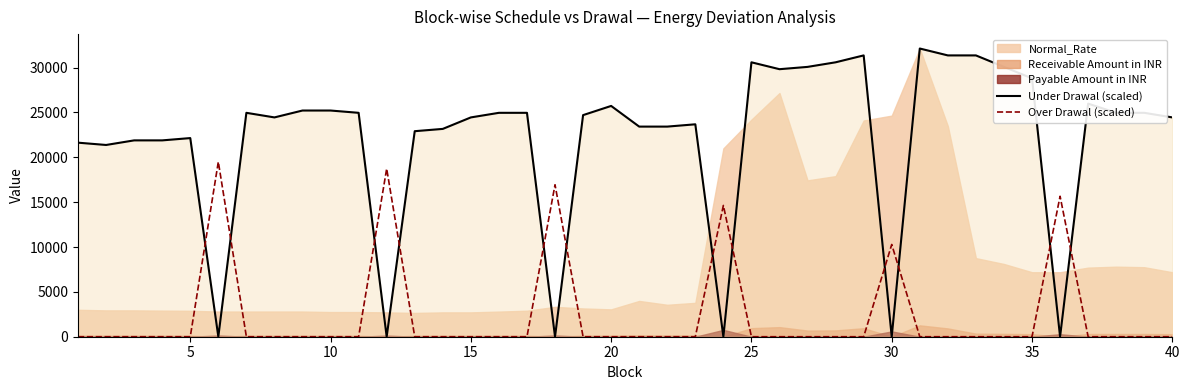

What is the sum of all Under Drawal (scaled) values?

881686.0